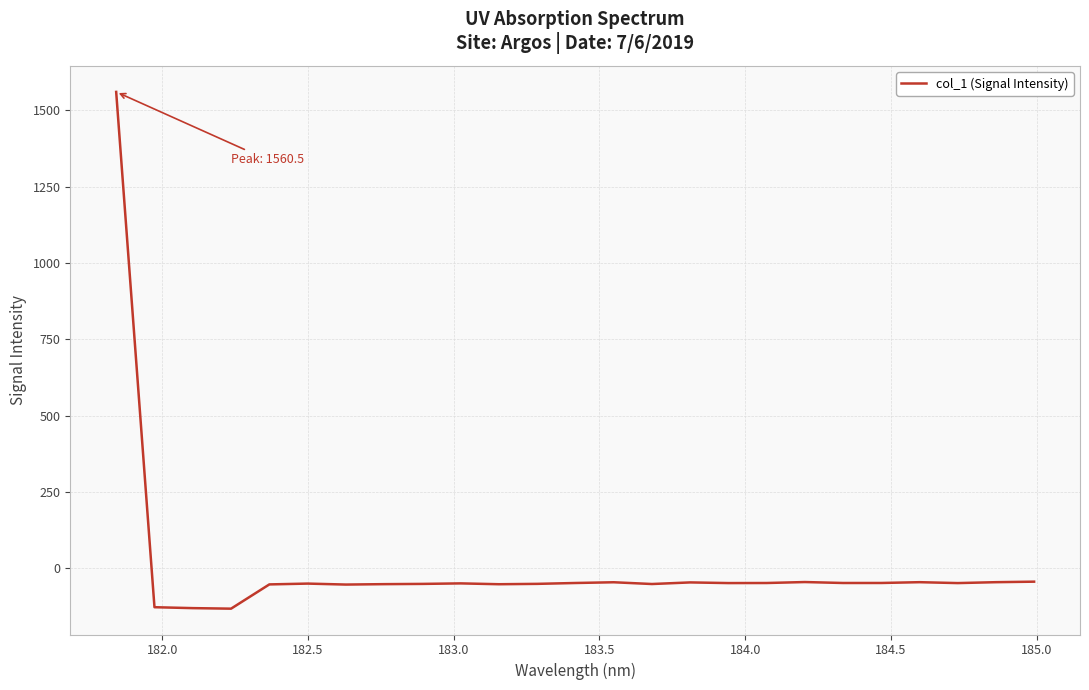

What is the maximum value shown in the chart?

1560.5